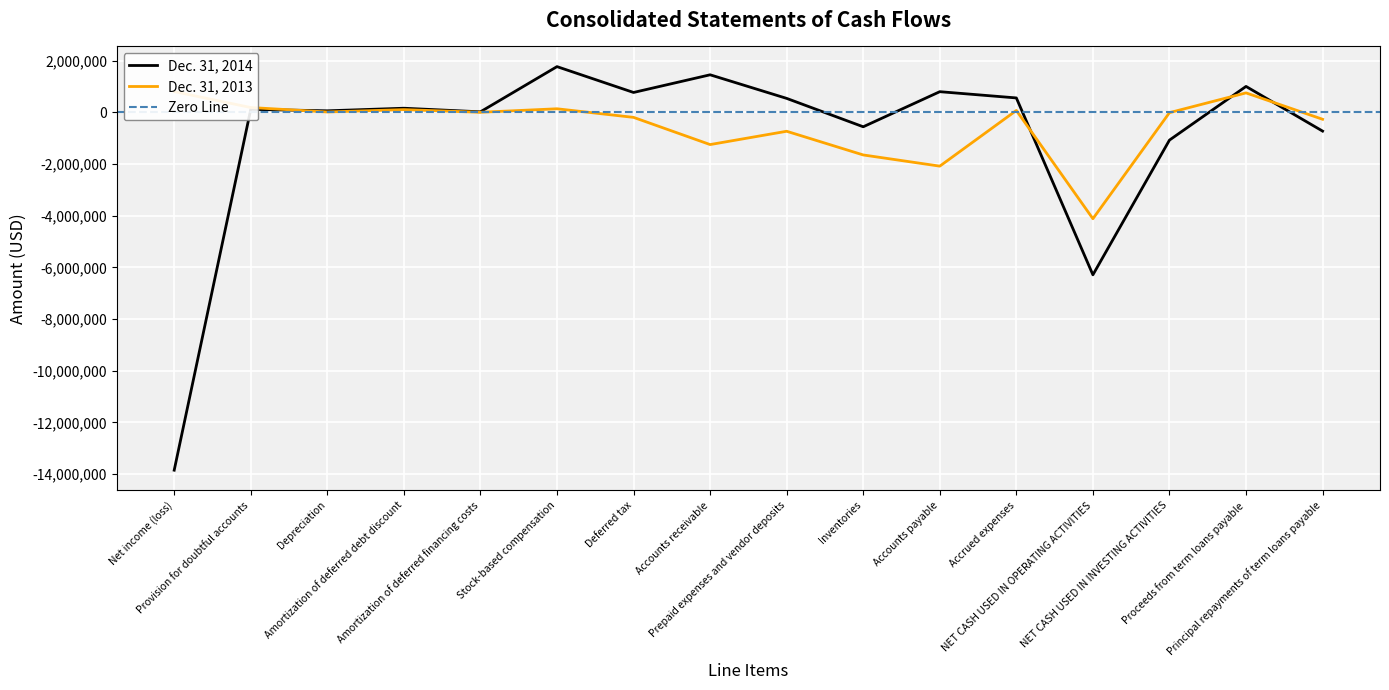

Which series ends up on top after the final intersection of Dec. 31, 2014 and Dec. 31, 2013?

Dec. 31, 2013